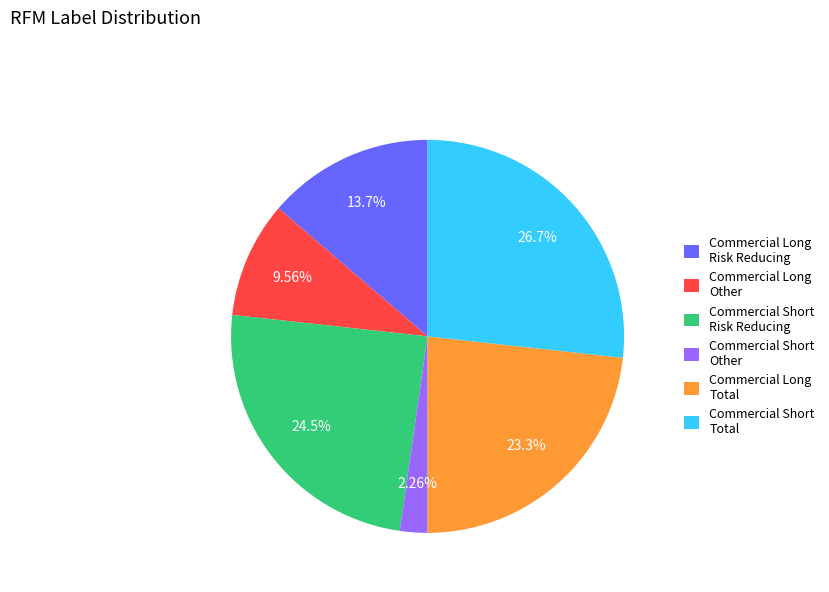

Count the number of slices in the pie.

6